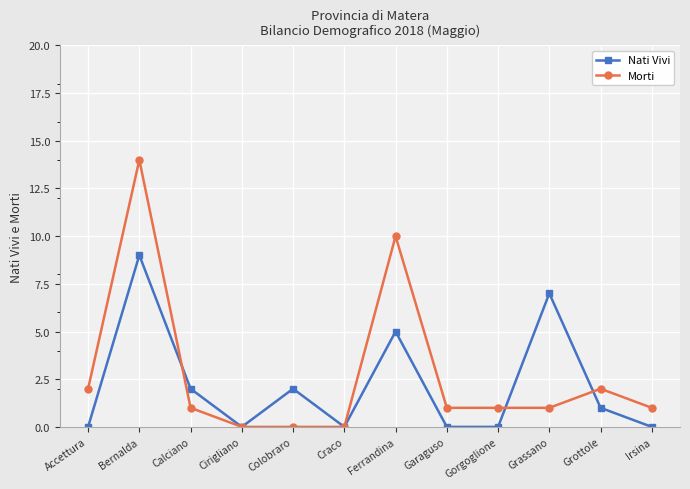

What is the maximum value for Morti?

14